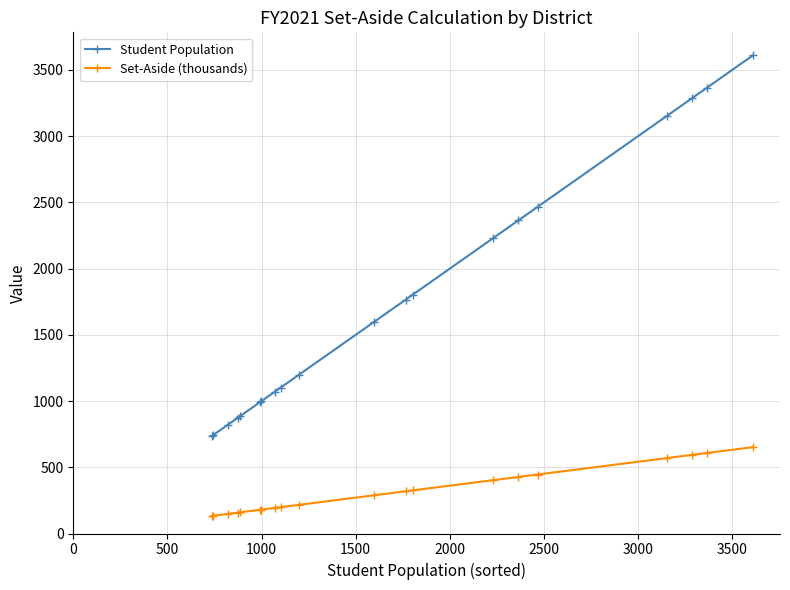

List the series in order of their overall mean, lowest first.

Set-Aside (thousands), Student Population